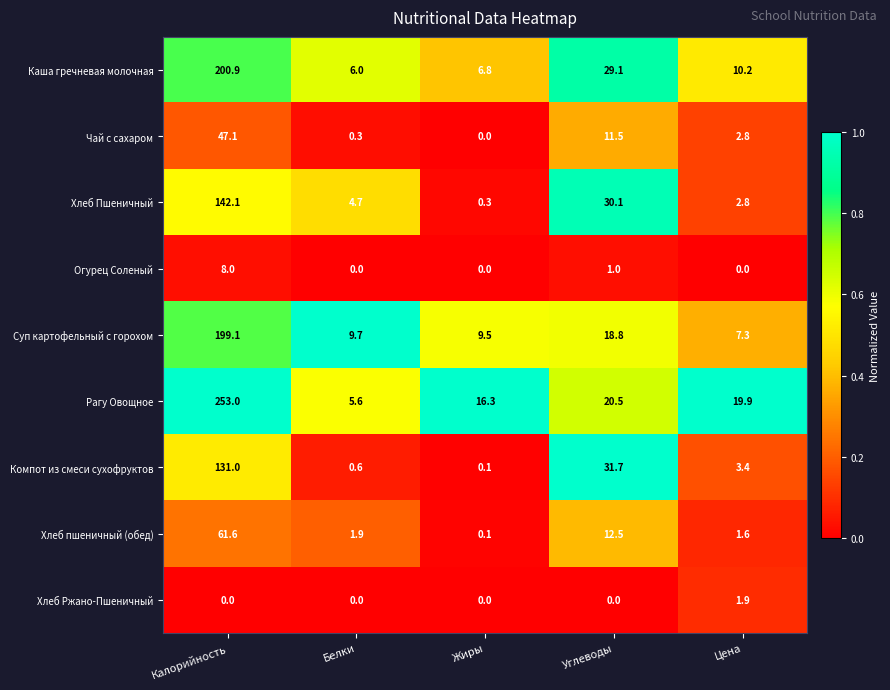

At which category does the chart reach its peak across all series?

Калорийность